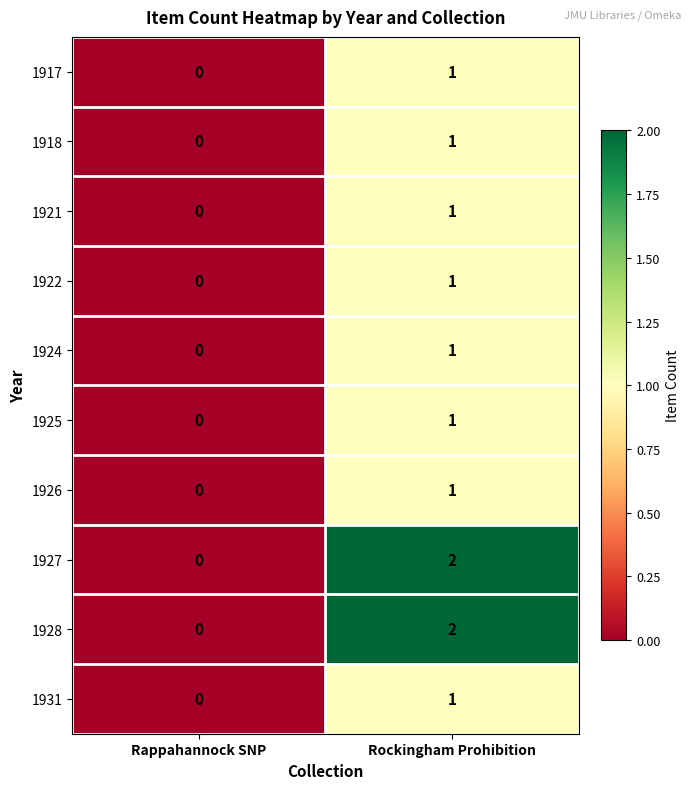

Reading right to left, what are all the values shown in this chart?

1917: 1	0
1918: 1	0
1921: 1	0
1922: 1	0
1924: 1	0
1925: 1	0
1926: 1	0
1927: 2	0
1928: 2	0
1931: 1	0